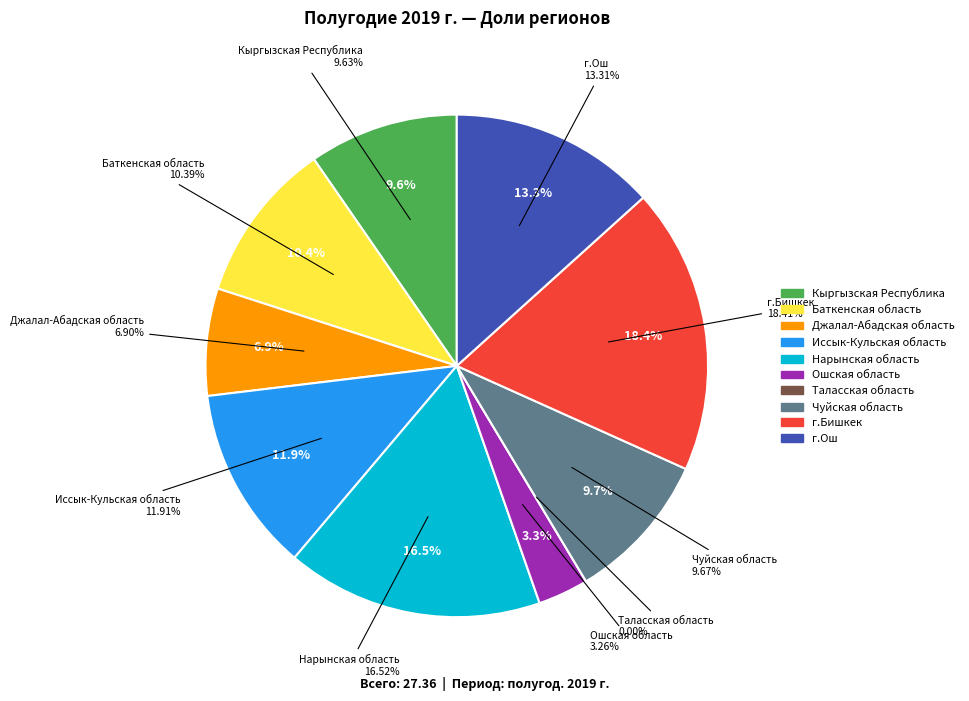

Does any single category account for the majority?

No